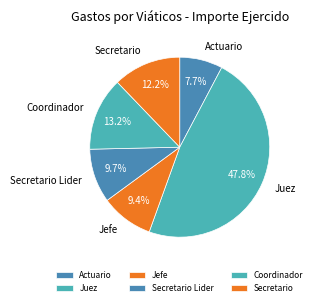

Which has a higher value, Jefe or Coordinador?

Coordinador